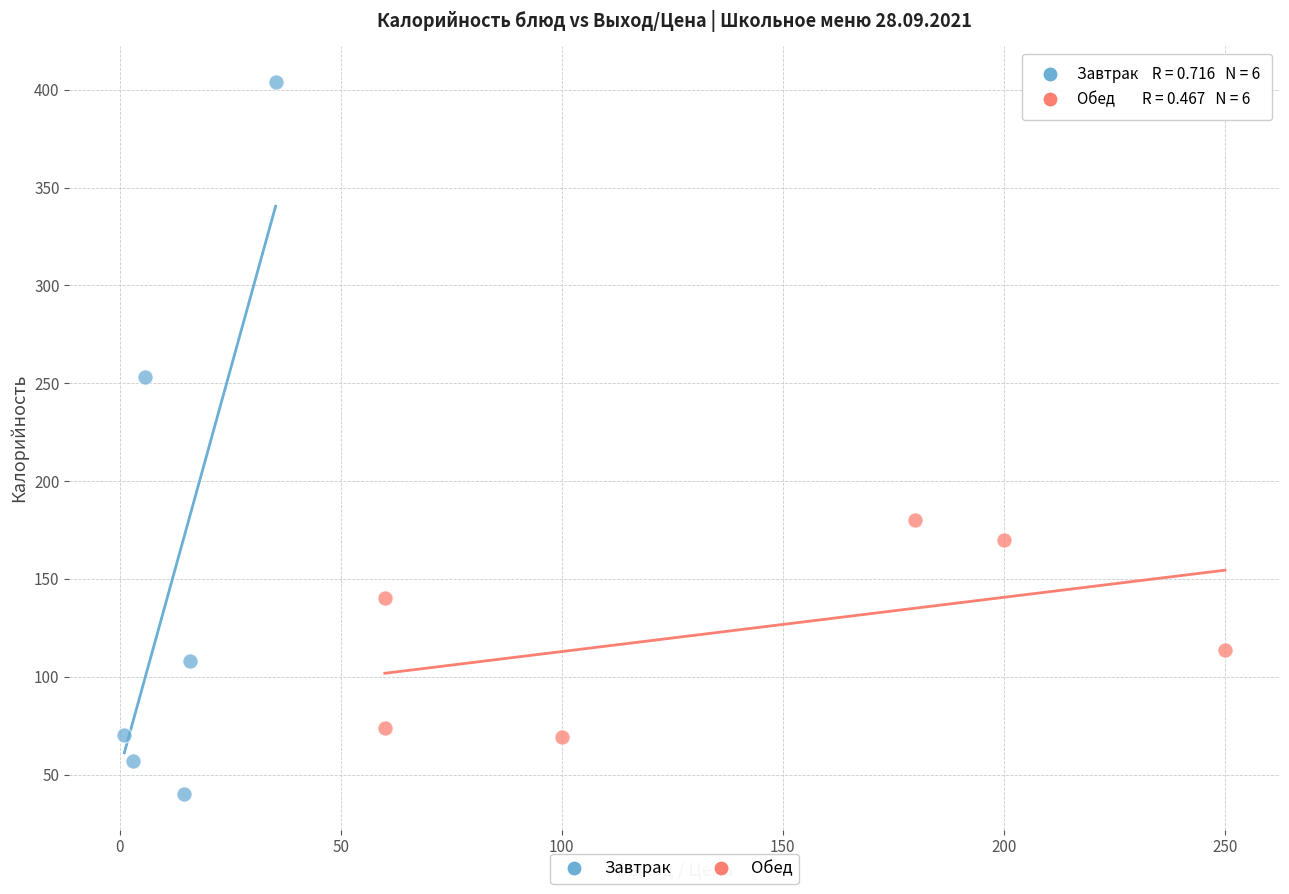

Which series contains the lowest Y value?

Завтрак